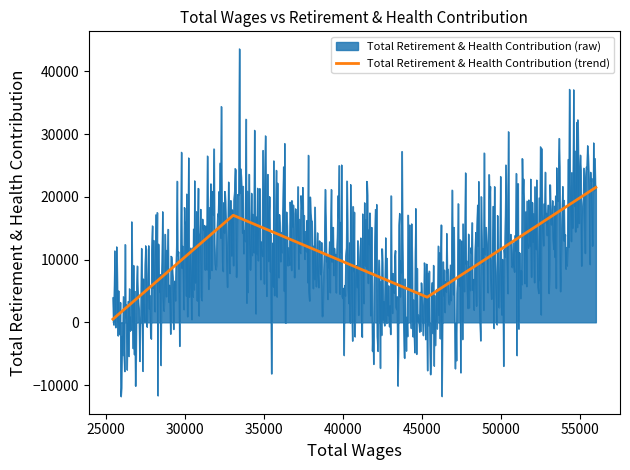

How many points are lower than both their immediate neighbors (excluding endpoints)?

1